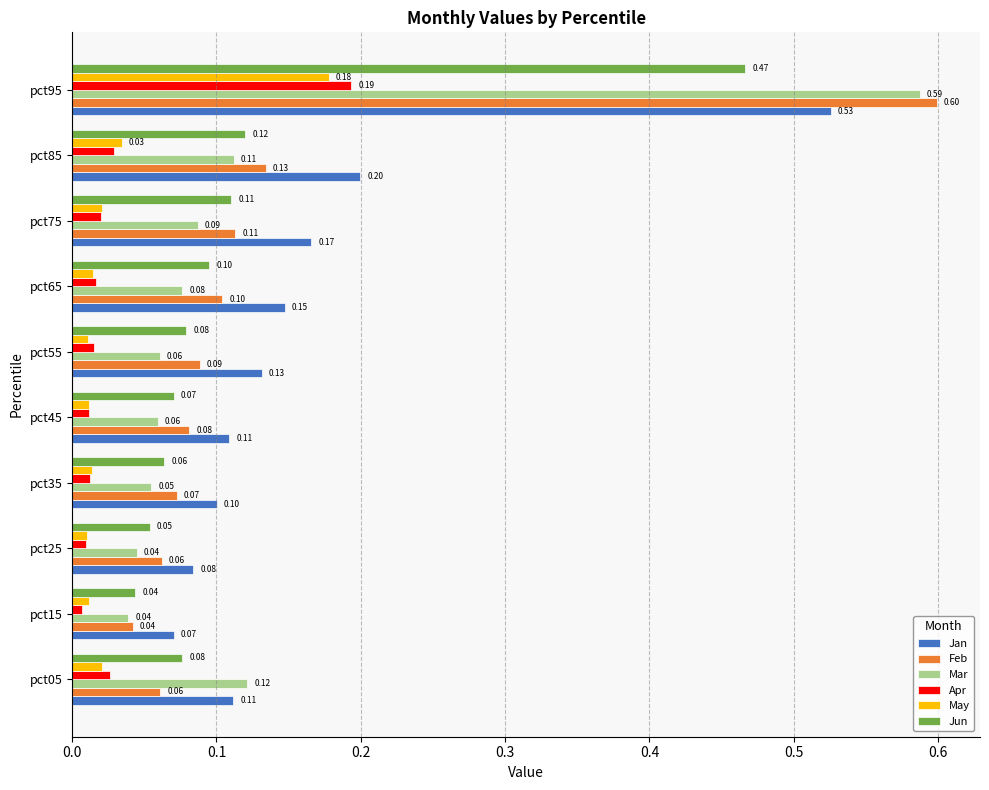

Is the value of Jun at pct45 greater than the value of Apr at pct25?

Yes